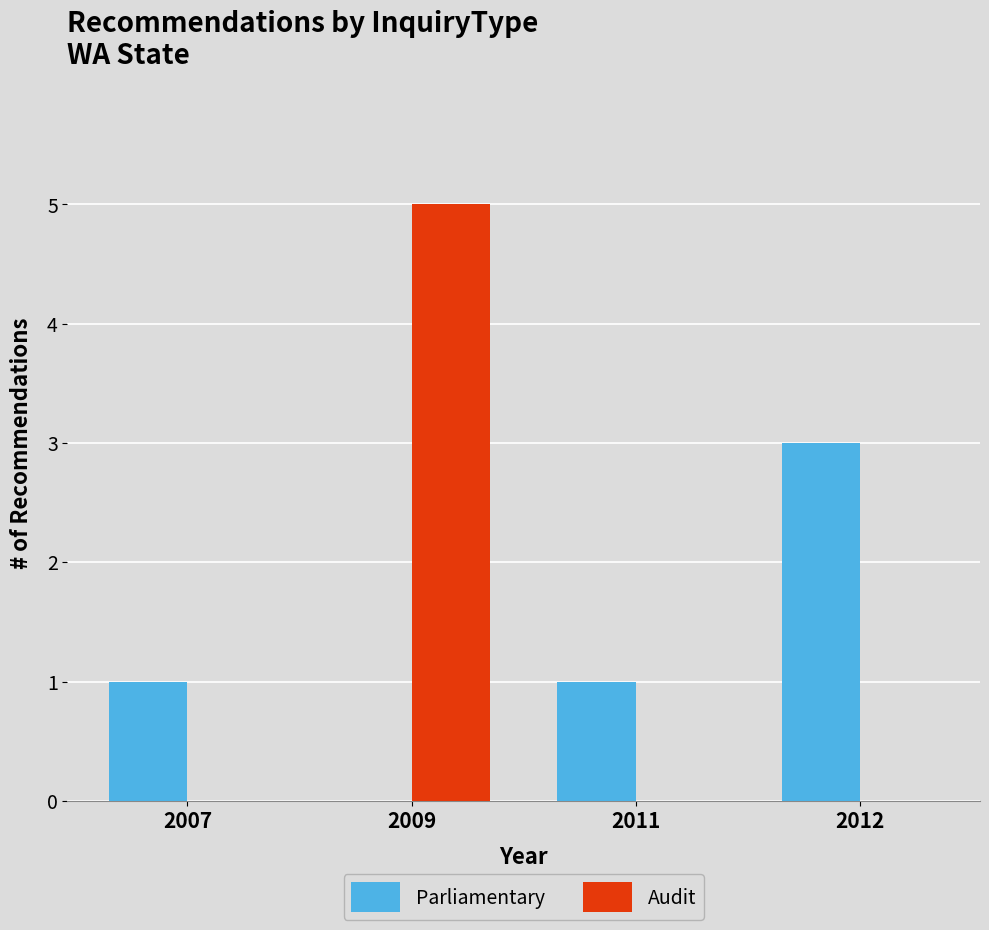

How many values in Parliamentary are above zero?

3